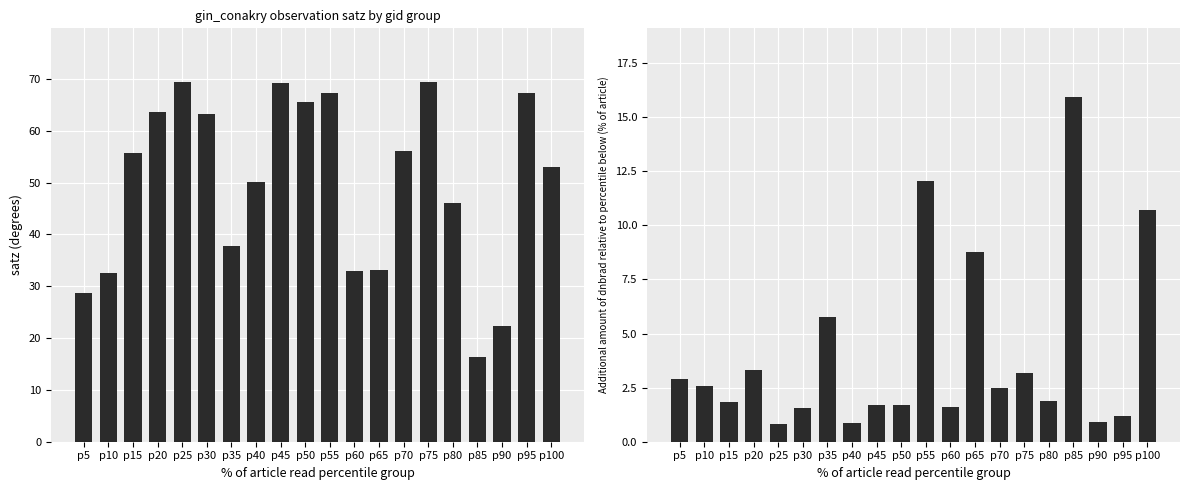

How many values in the dnbrad series exceed 2?

10